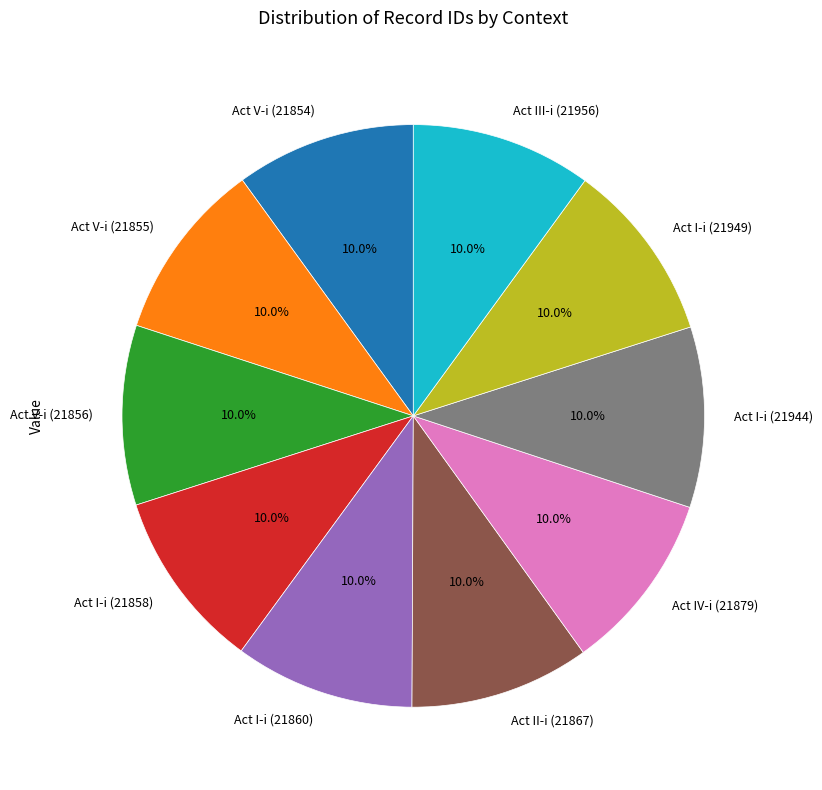

Combined, do Act I-i (21949) and Act I-i (21860) account for over 50%?

No